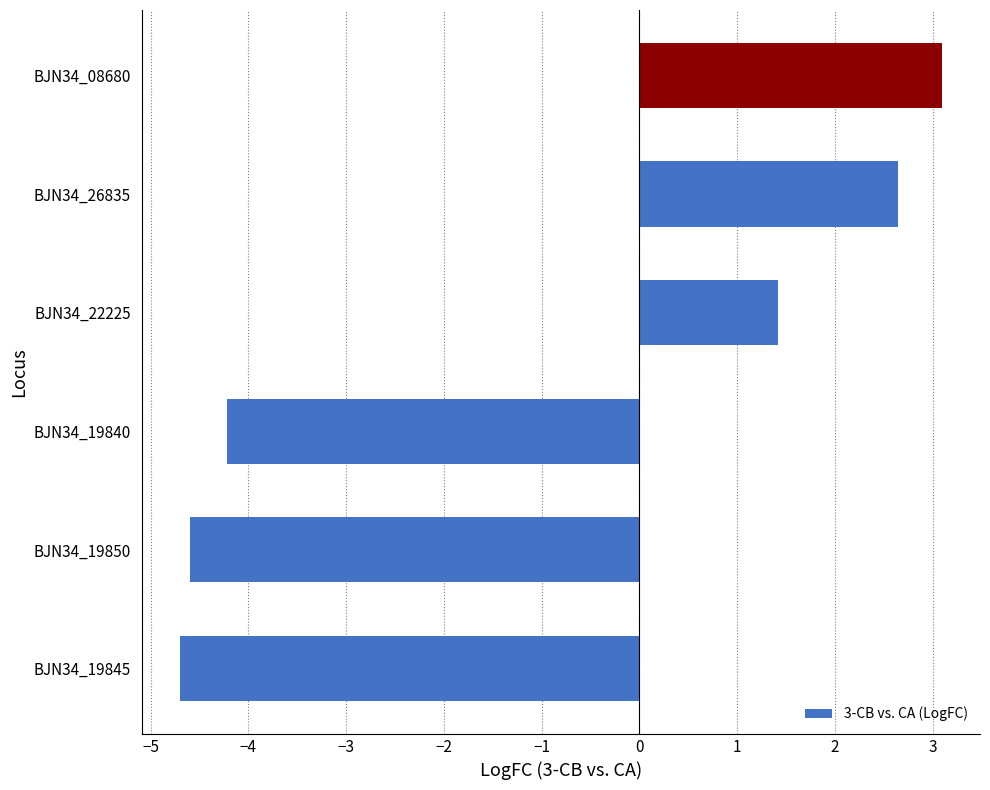

The chart shows a value of -1.2 at BJN34_19845. True or false?

False